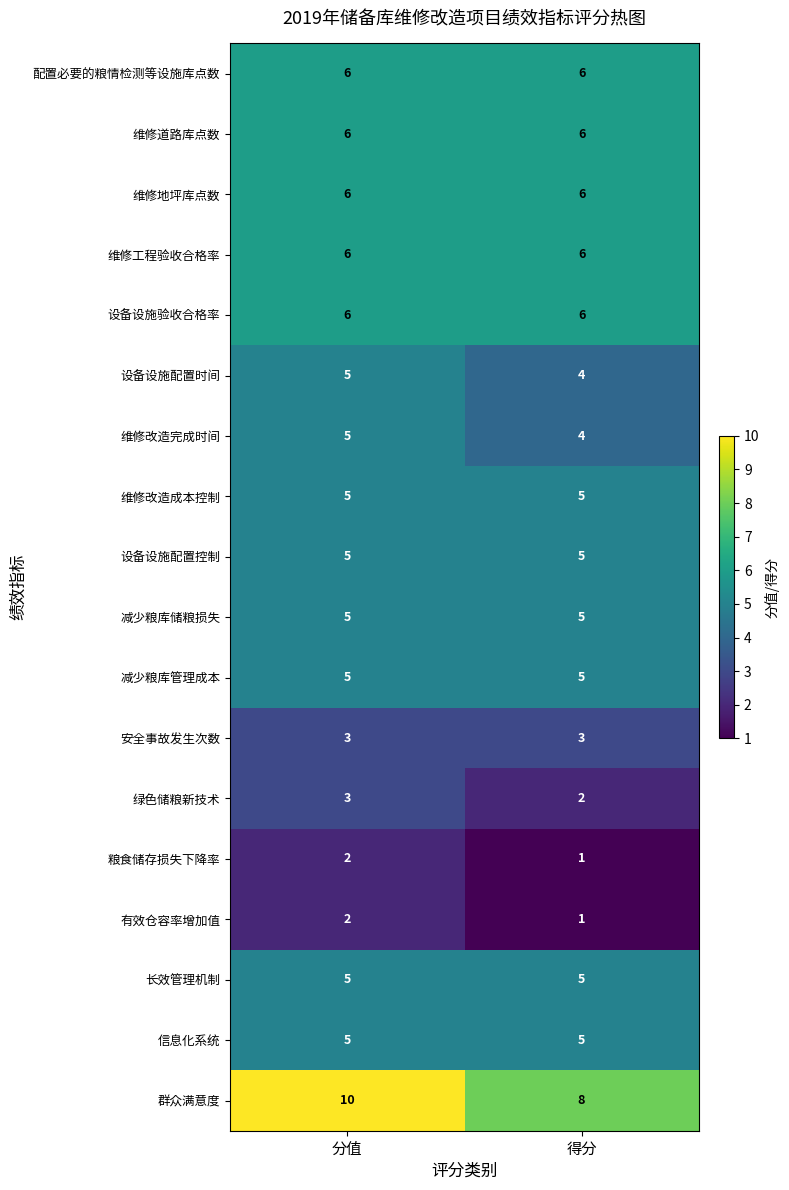

True or false: 设备设施验收合格率 has a value of 6 at 得分.

True